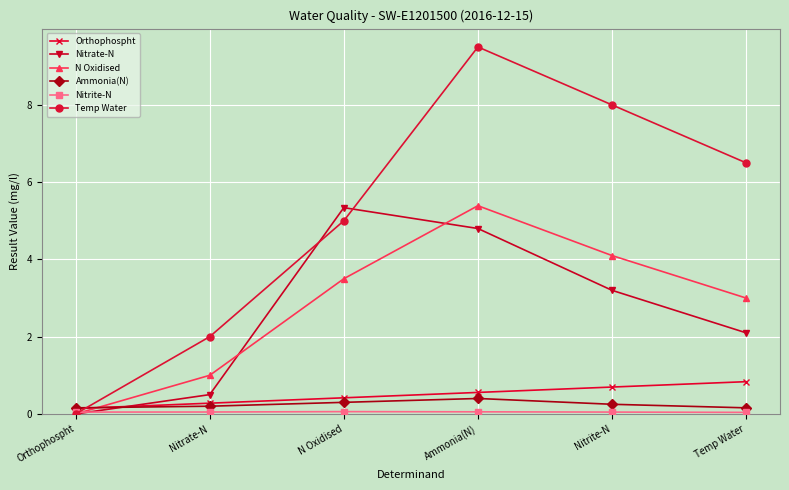

Where does the Temp Water series first go above 6?

Ammonia(N)